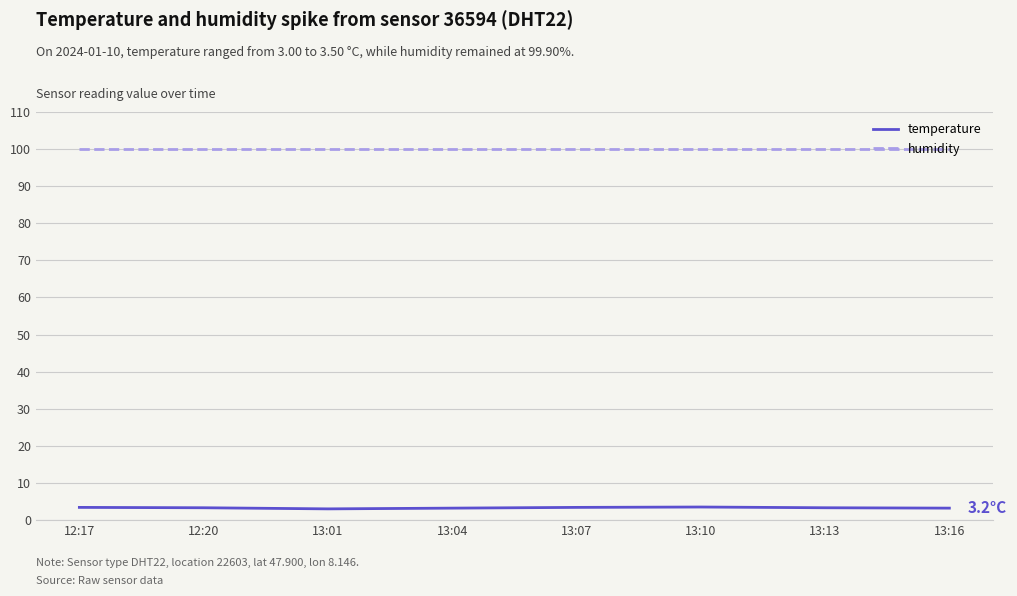

How many lines are shown in the chart?

2